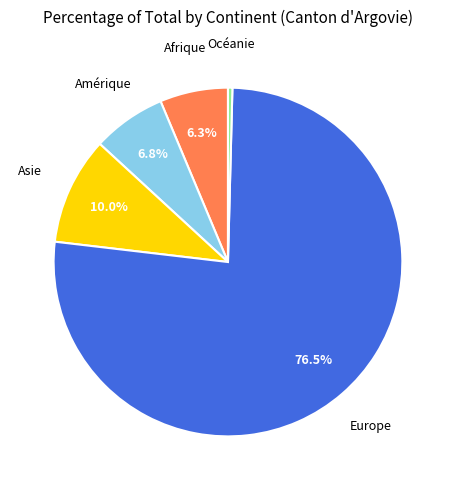

Count the number of slices in the pie.

5